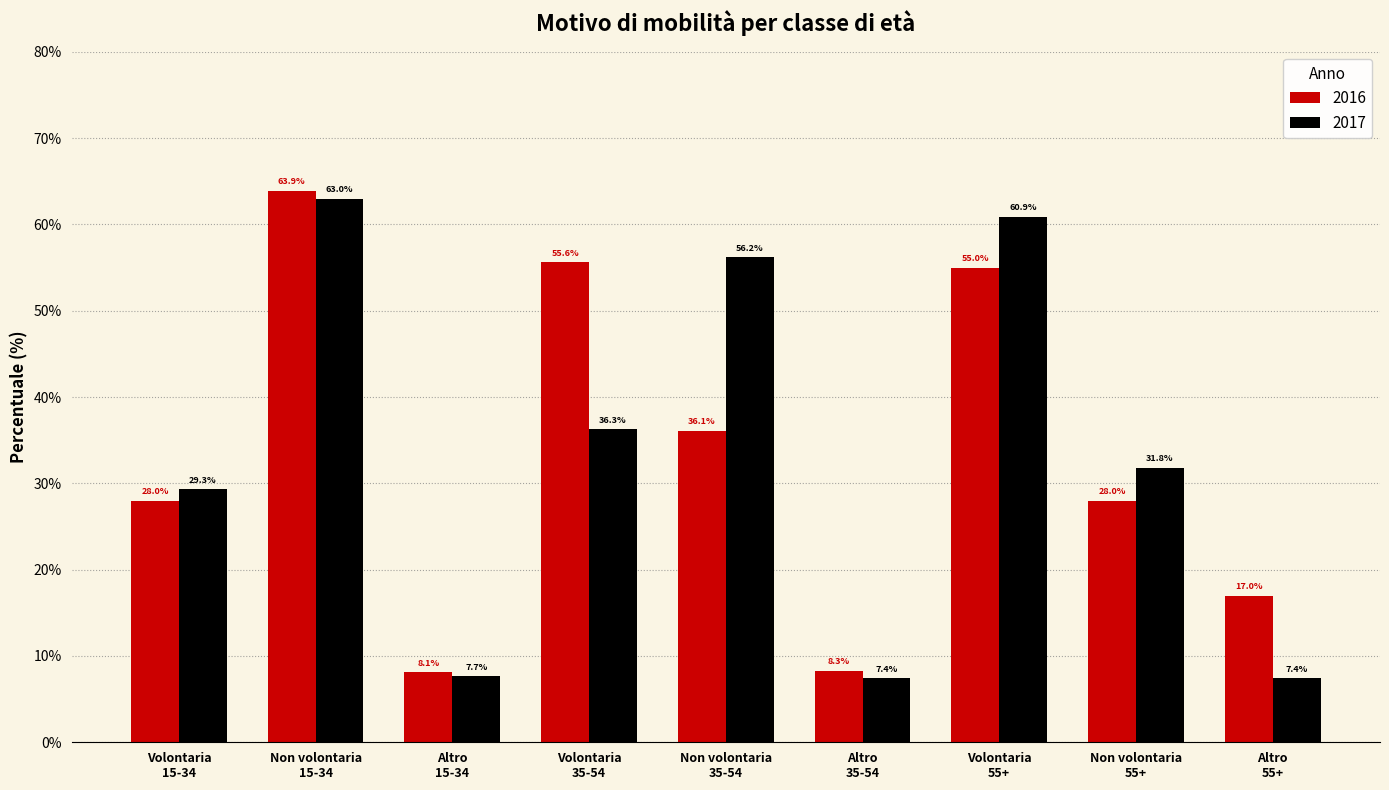

Which series has the largest range (max minus min)?

2016